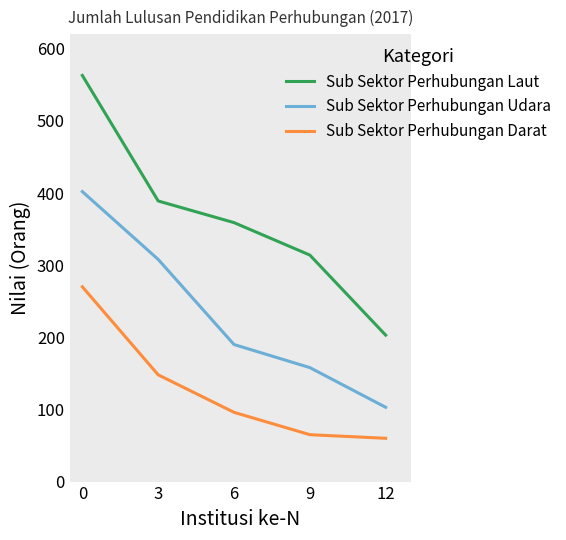

True or false: Sub Sektor Perhubungan Udara and Sub Sektor Perhubungan Laut cross at least once.

False